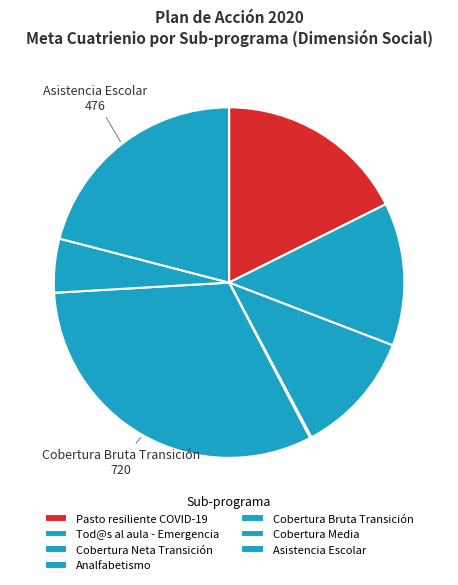

Is there a majority slice in this chart?

No